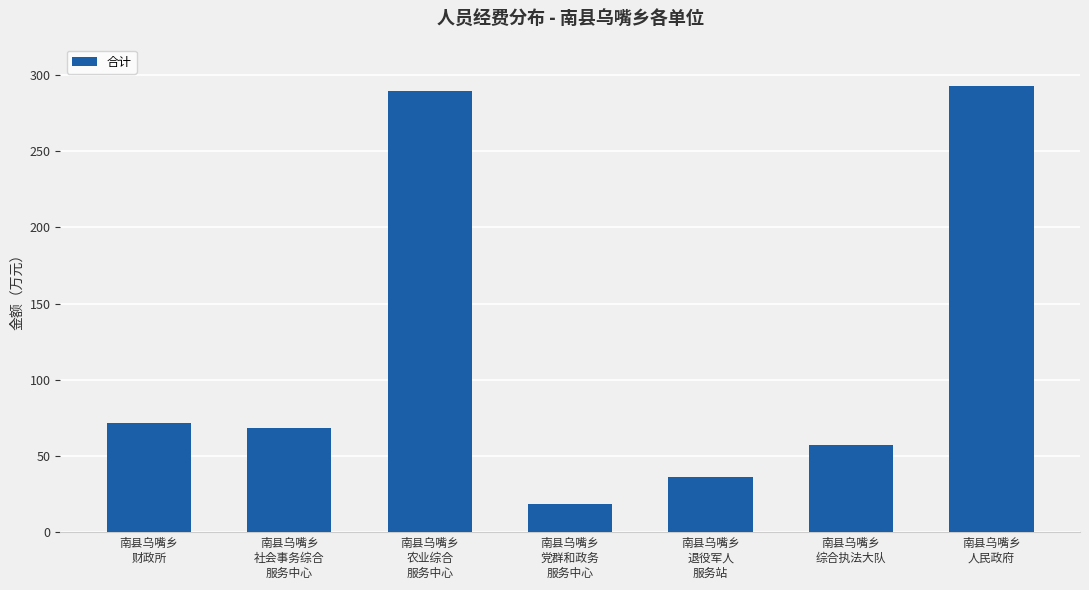

What is the approximate value at 南县乌嘴乡
党群和政务
服务中心?

18.6